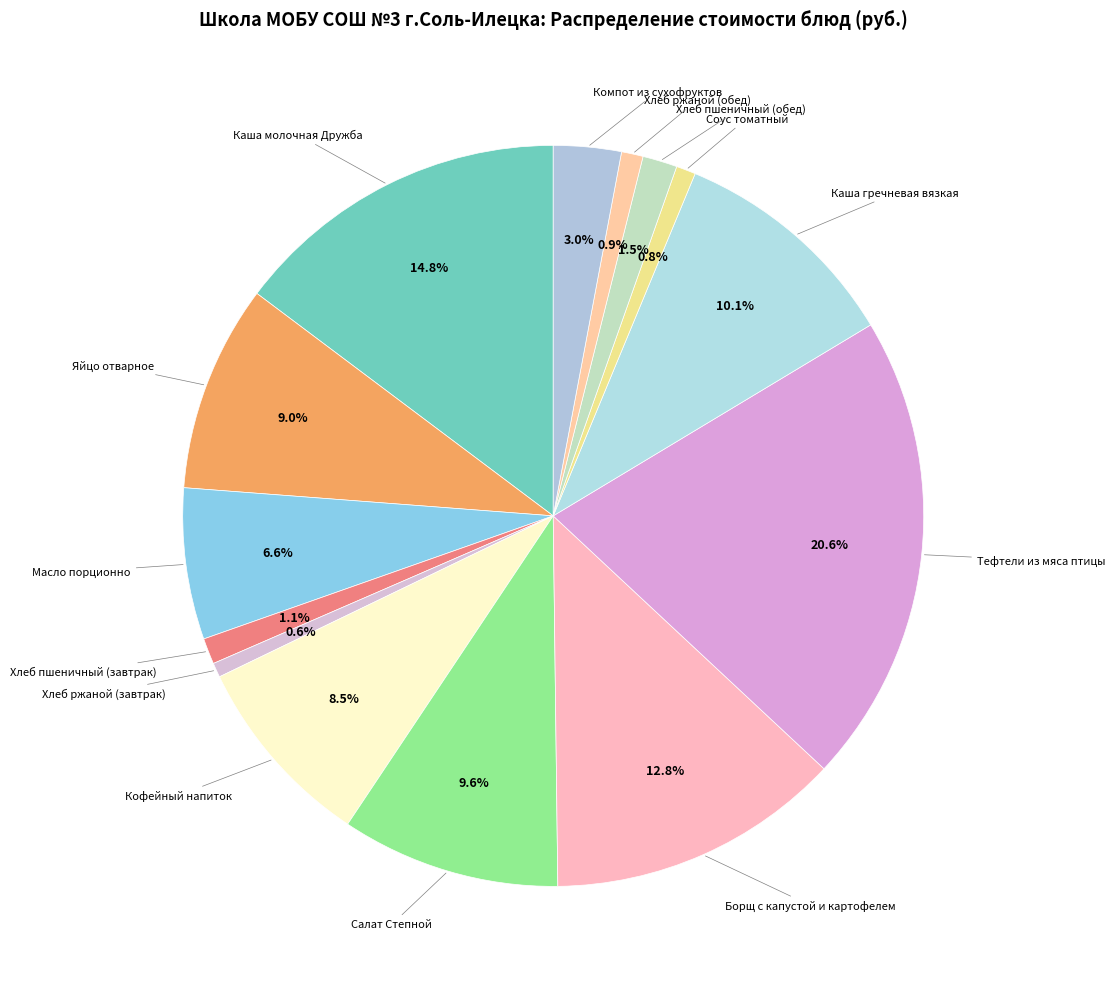

How many slices are in this pie chart?

14